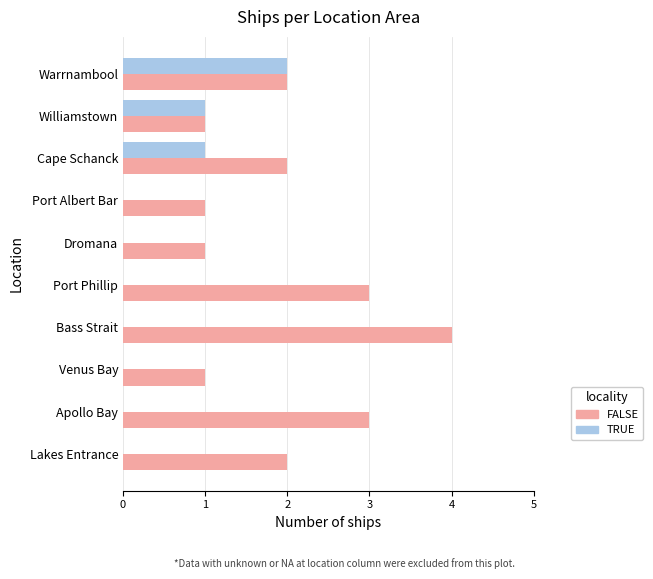

Which category has the highest value across all series?

Bass Strait